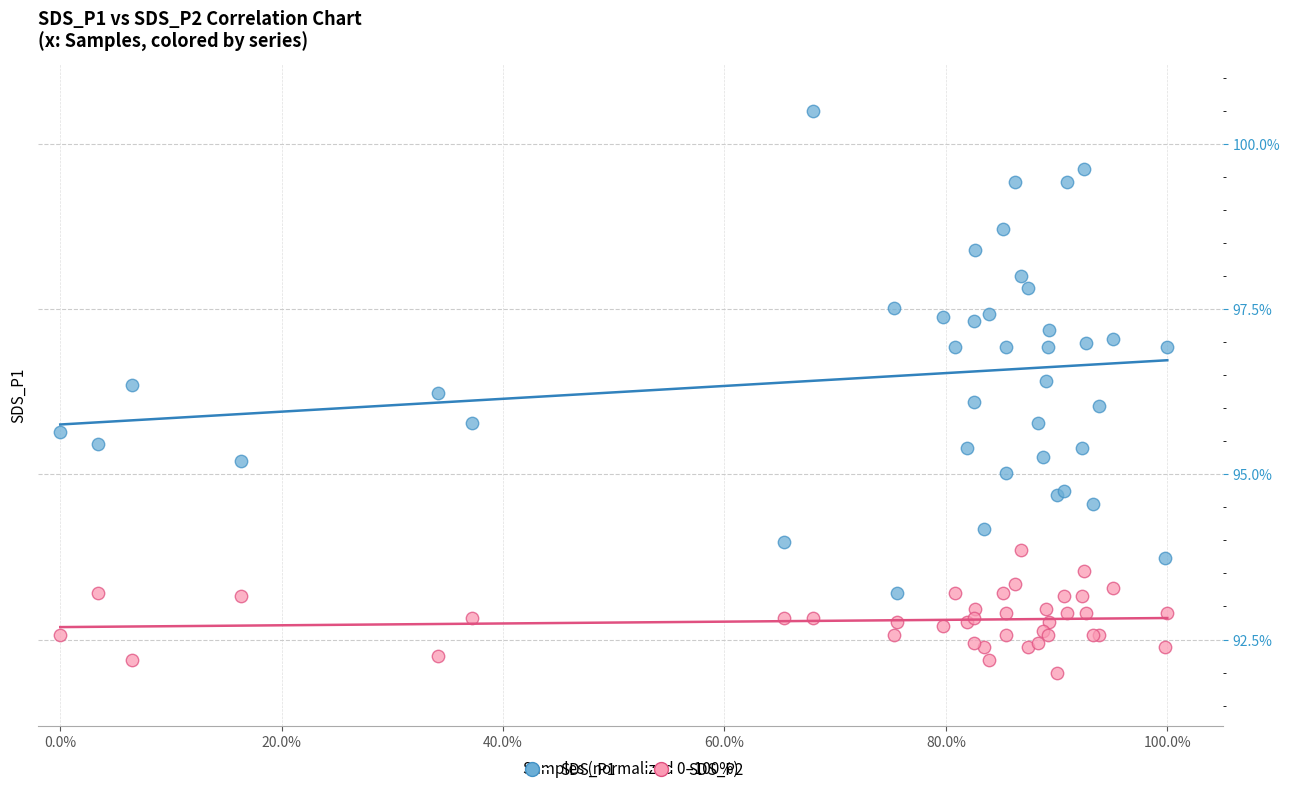

Which series has the widest spread of Y values?

SDS_P1